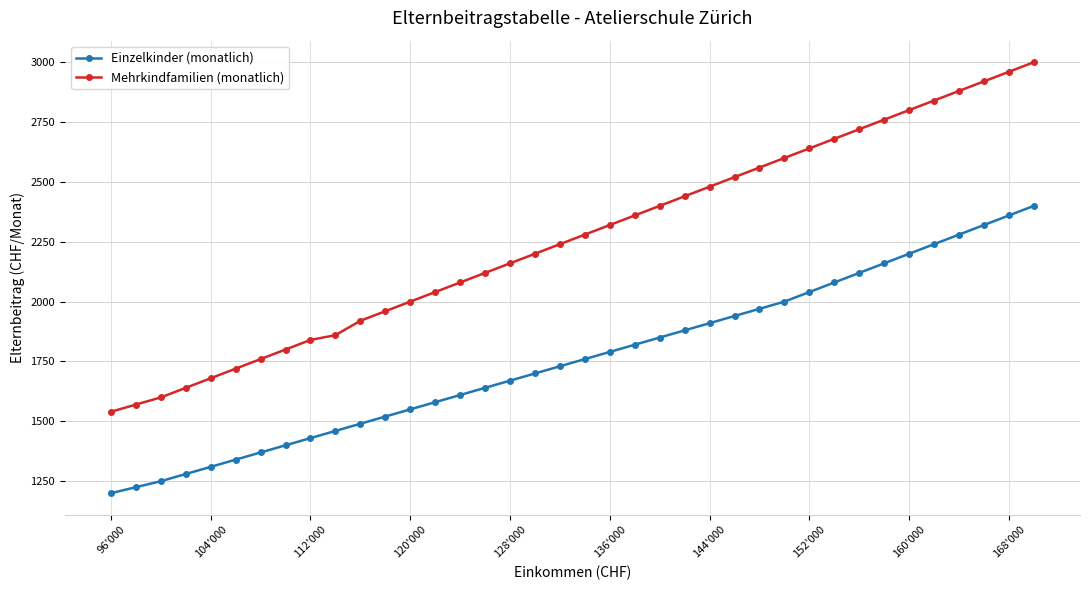

How many values in the Einzelkinder (monatlich) series are below 1760?

19